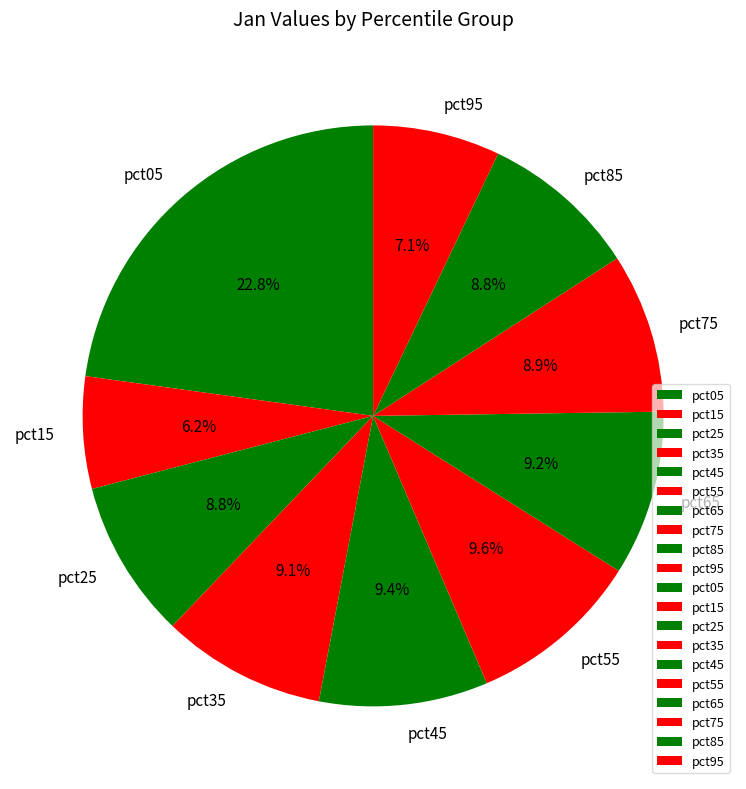

Which slice is the smallest?

pct15